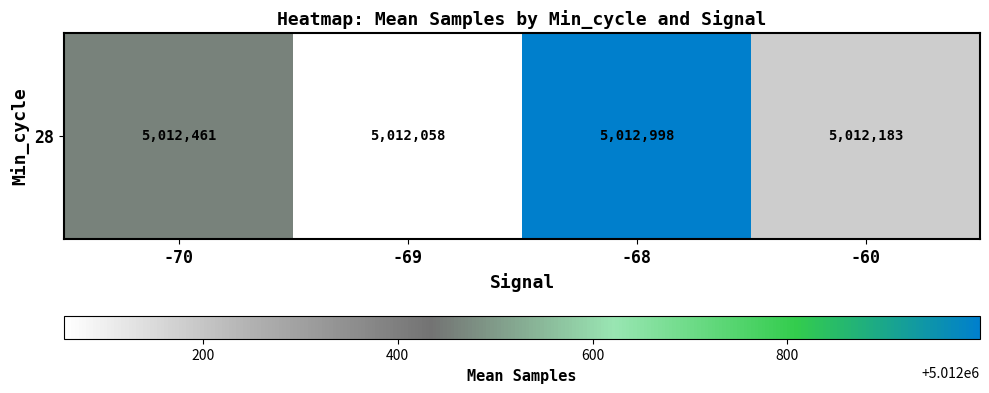

How many values are below 5012461?

2